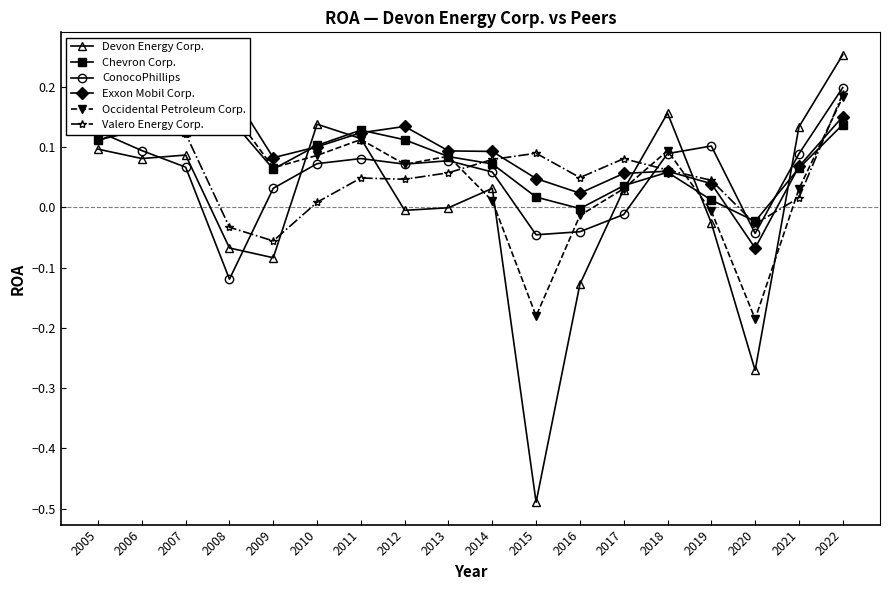

What are all the series names shown in the legend?

Devon Energy Corp., Chevron Corp., ConocoPhillips, Exxon Mobil Corp., Occidental Petroleum Corp., Valero Energy Corp.